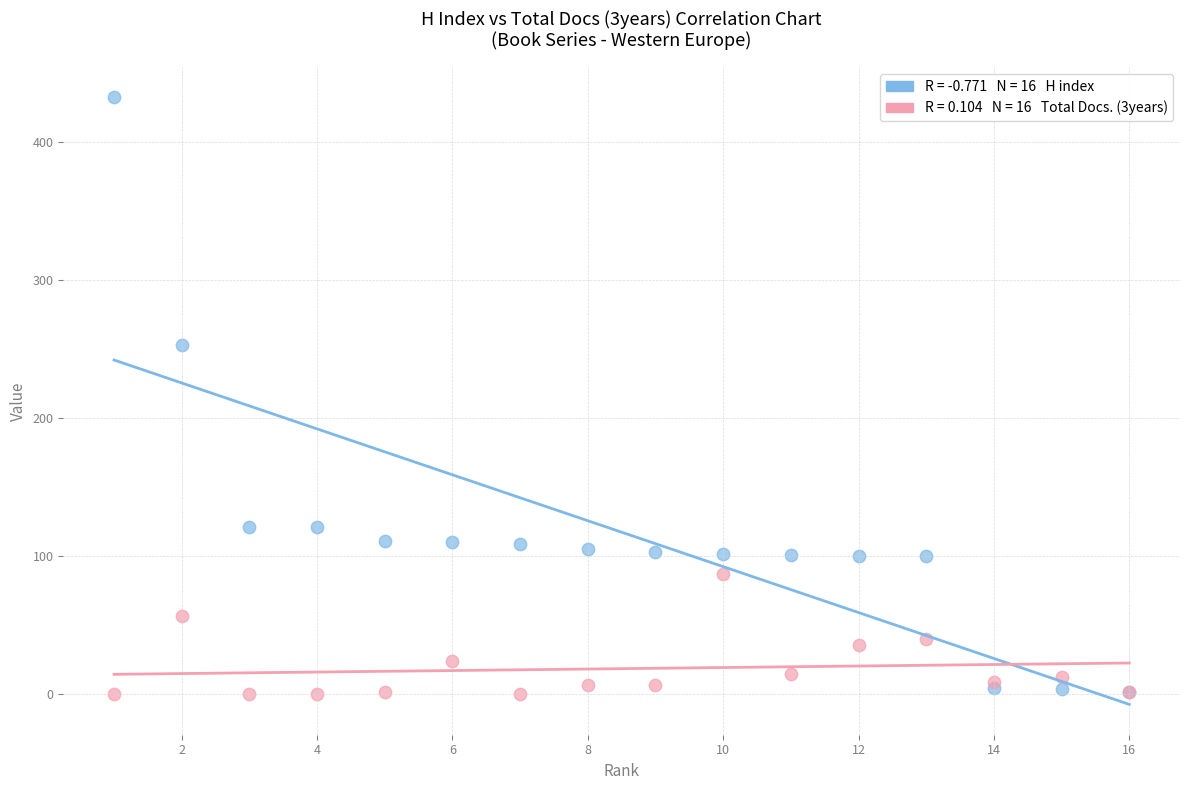

Across all series, what Y value is closest to 216?

253